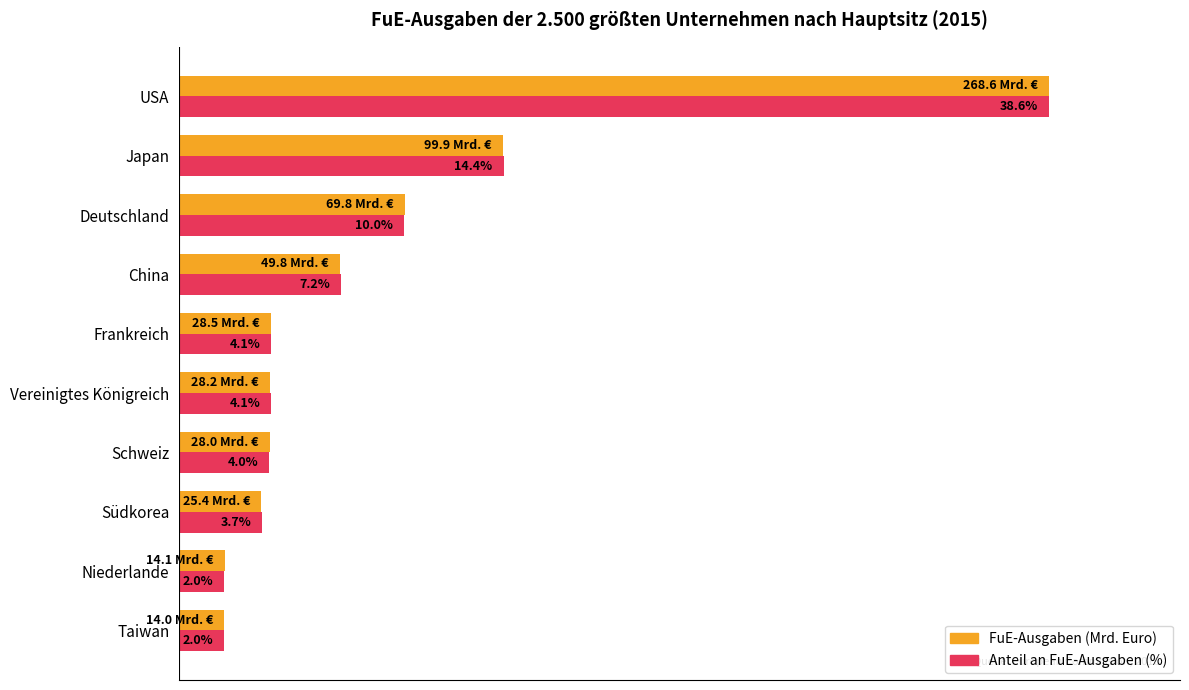

At which category is the sum across all series the highest?

USA